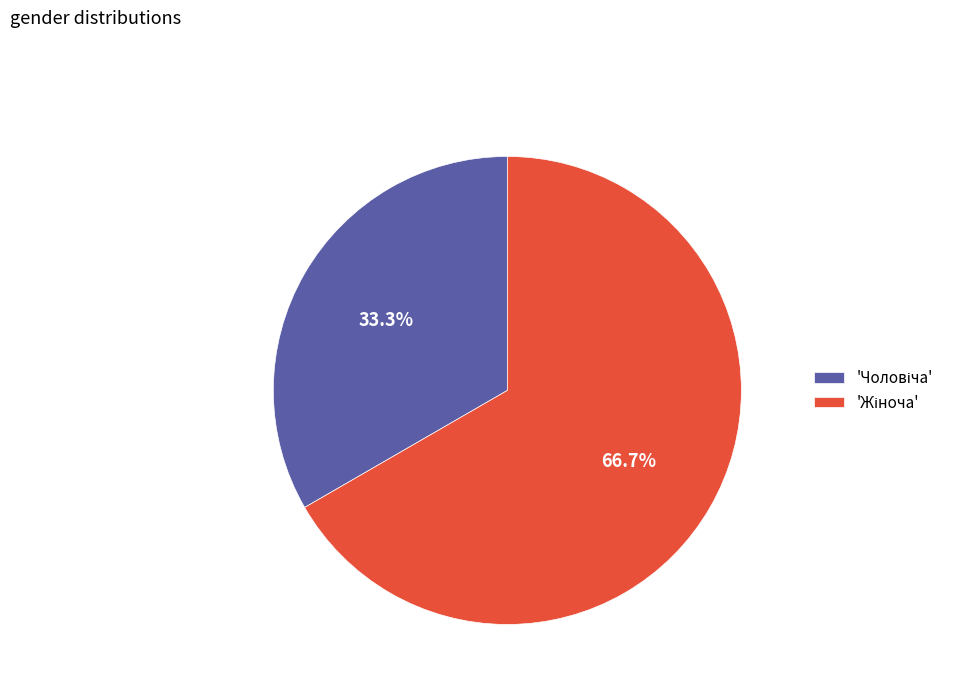

Does any single category account for the majority?

Yes